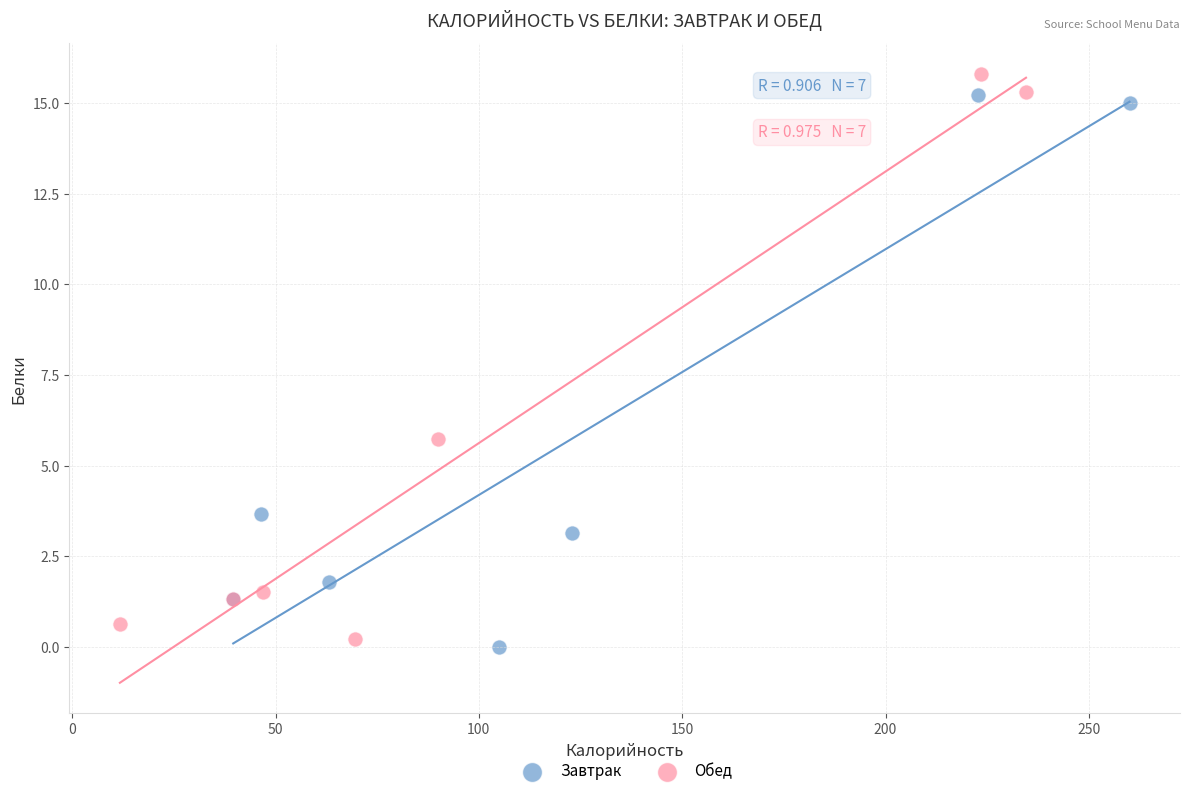

Which series has the largest Y range (max minus min)?

Обед